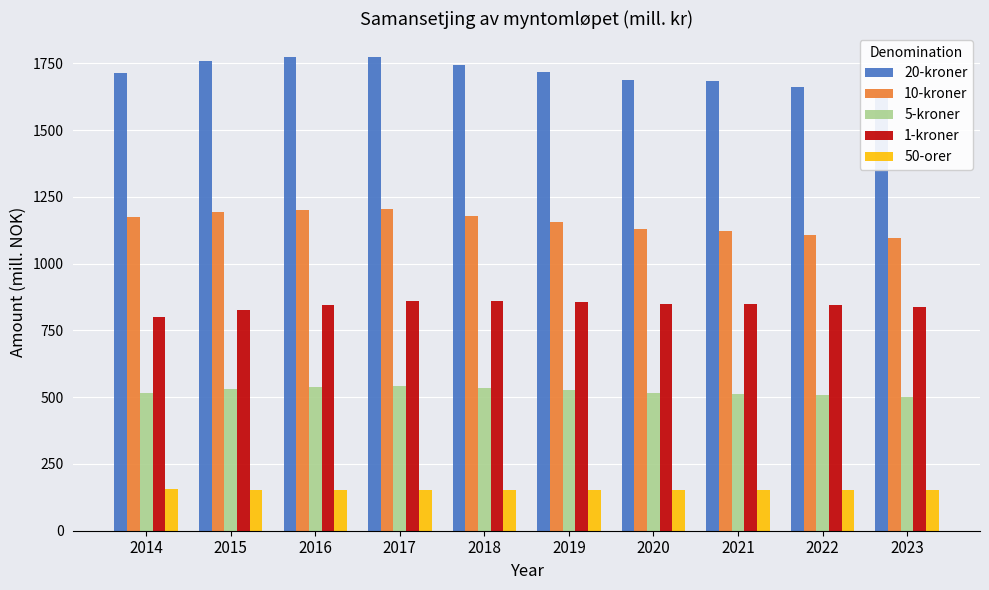

What is the minimum value shown in the chart?

151.9